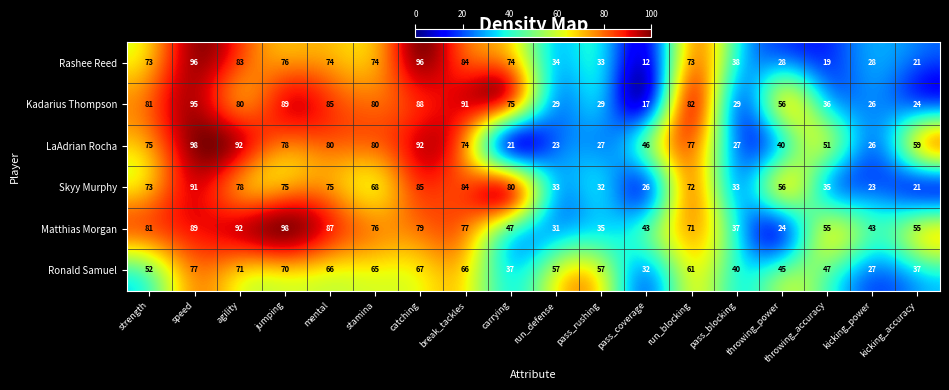

What is the greatest value displayed?

98